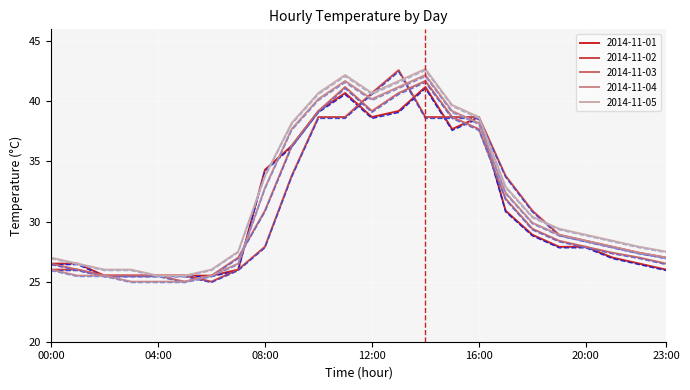

What is the greatest value displayed?

42.7